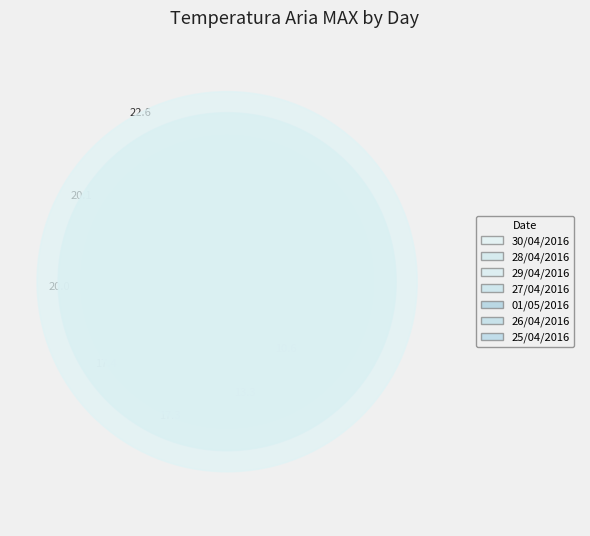

True or false: 01/05/2016 accounts for 2% of the total.

False